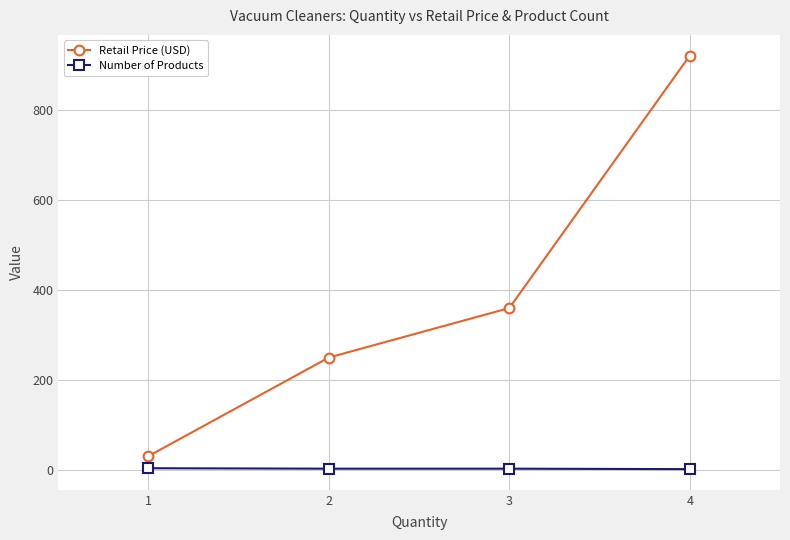

The value of Retail Price (USD) at 3 is 359.0. True or false?

True